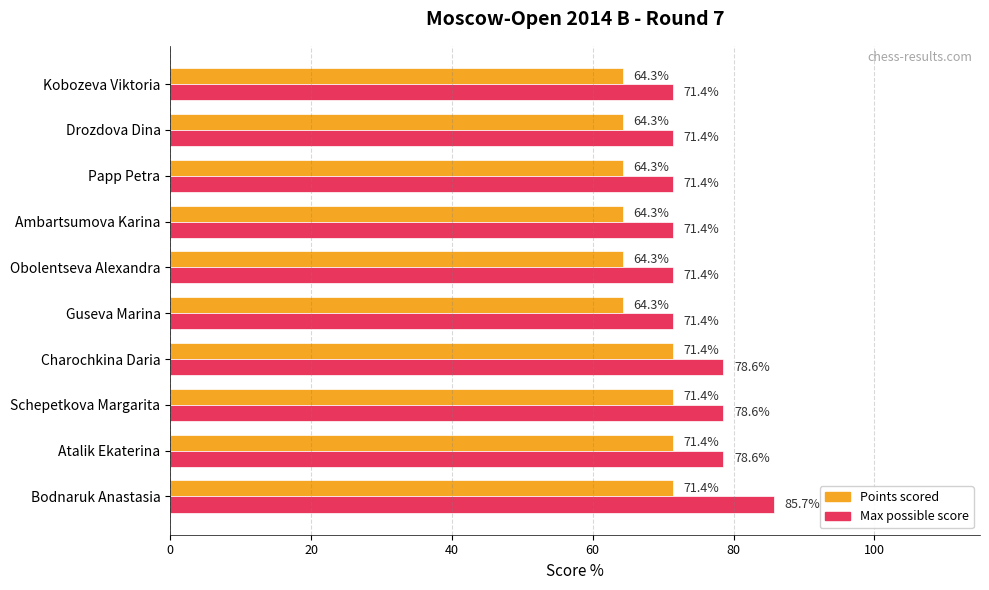

What is the lowest value of the Points scored series?

64.3